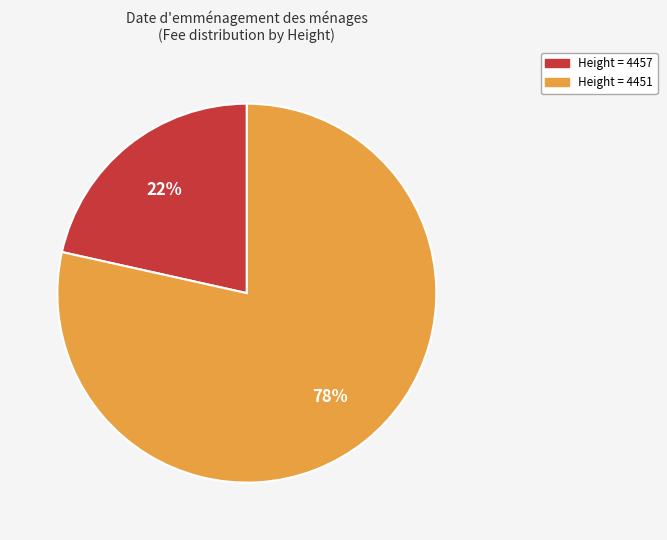

Does any single category account for the majority?

Yes